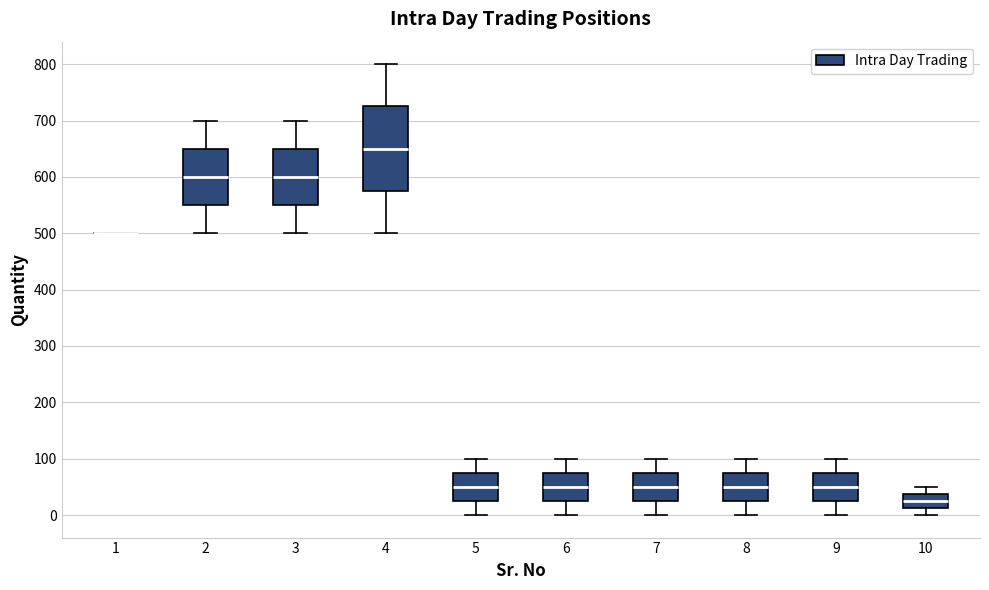

Reading left to right, read every box against the y-axis: the position of its median line, the range the box covers, and the ends of its whiskers. The values are not printed on the chart, so give them approximately, as read against the axis.

1: box collapsed to a line at 500, whiskers 500 to 500
2: median 600, box 550 to 650, whiskers 500 to 700
3: median 600, box 550 to 650, whiskers 500 to 700
4: median 650, box 580 to 730, whiskers 500 to 800
5: median 50, box 30 to 80, whiskers 0 to 100
6: median 50, box 30 to 80, whiskers 0 to 100
7: median 50, box 30 to 80, whiskers 0 to 100
8: median 50, box 30 to 80, whiskers 0 to 100
9: median 50, box 30 to 80, whiskers 0 to 100
10: median 30, box 10 to 40, whiskers 0 to 50